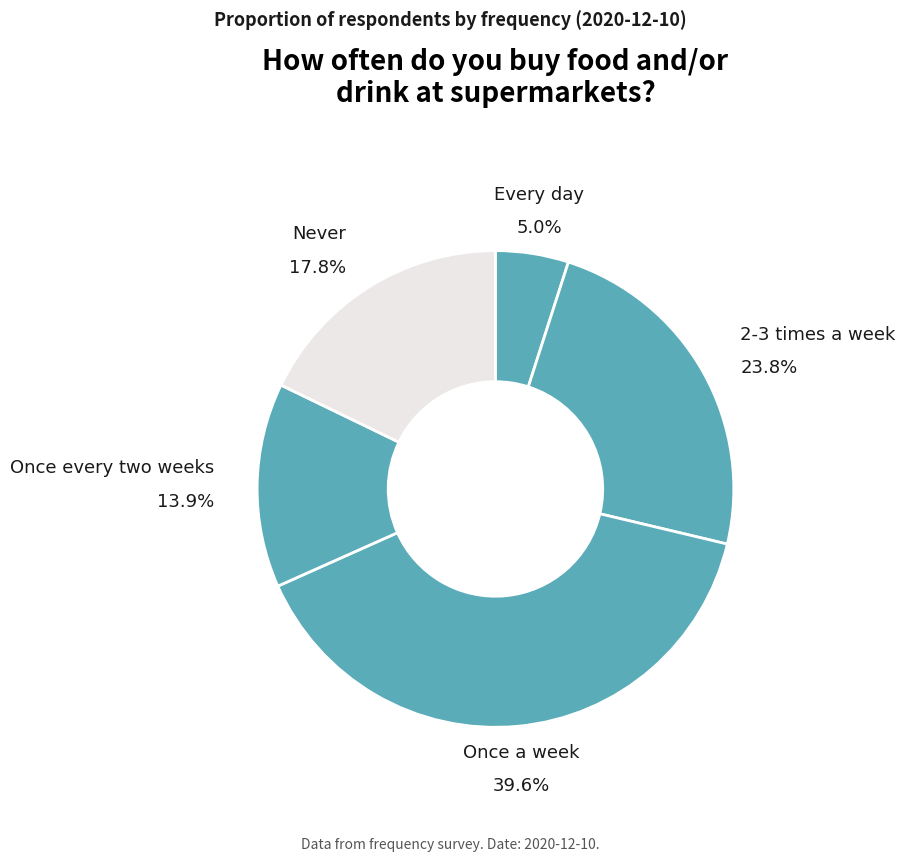

Between 2-3 times a week and Once every two weeks, which is larger?

2-3 times a week